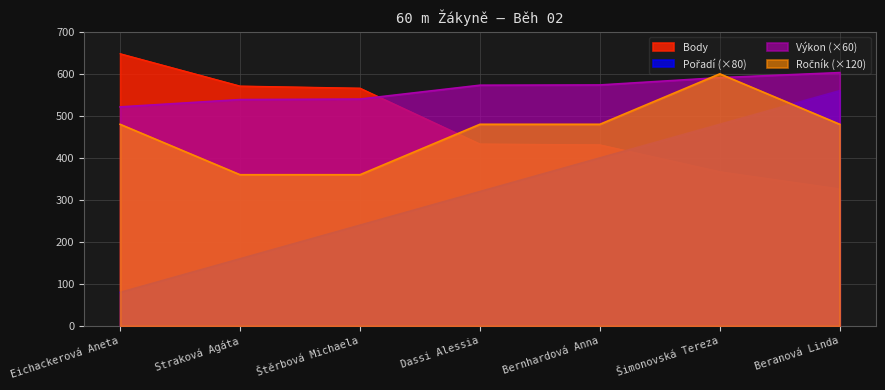

True or false: Body has a value of 326.0 at Beranová Linda.

True